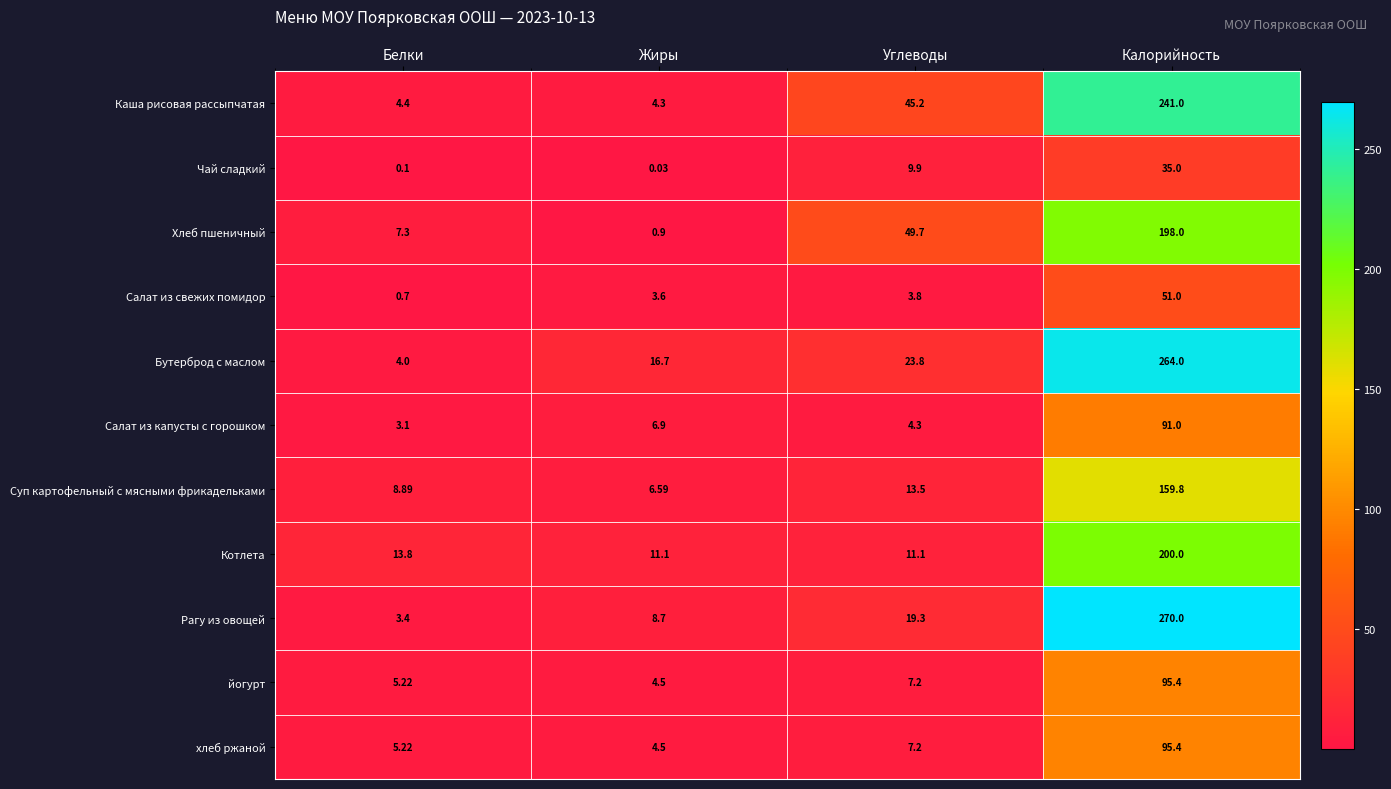

At which label is Суп картофельный с мясными фрикадельками closest to 83?

Углеводы